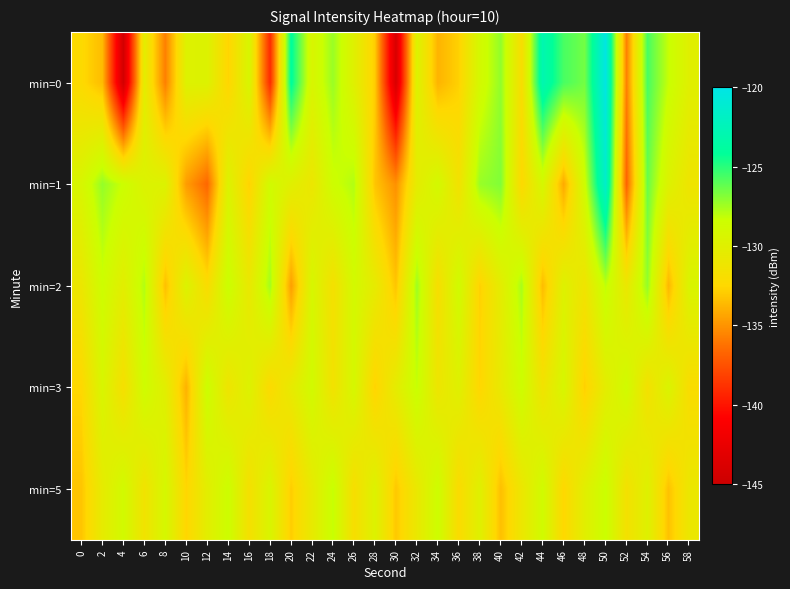

Which has a higher value, 10 or 14?

10